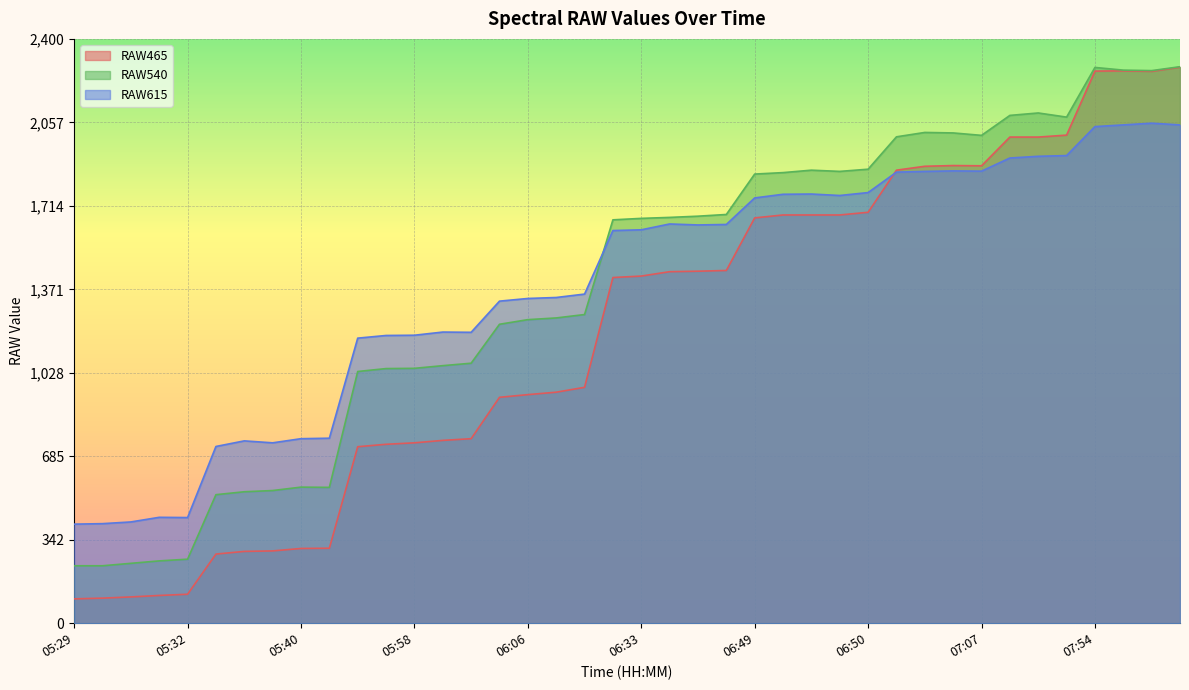

How many interior local valleys does the RAW615 series have?

6